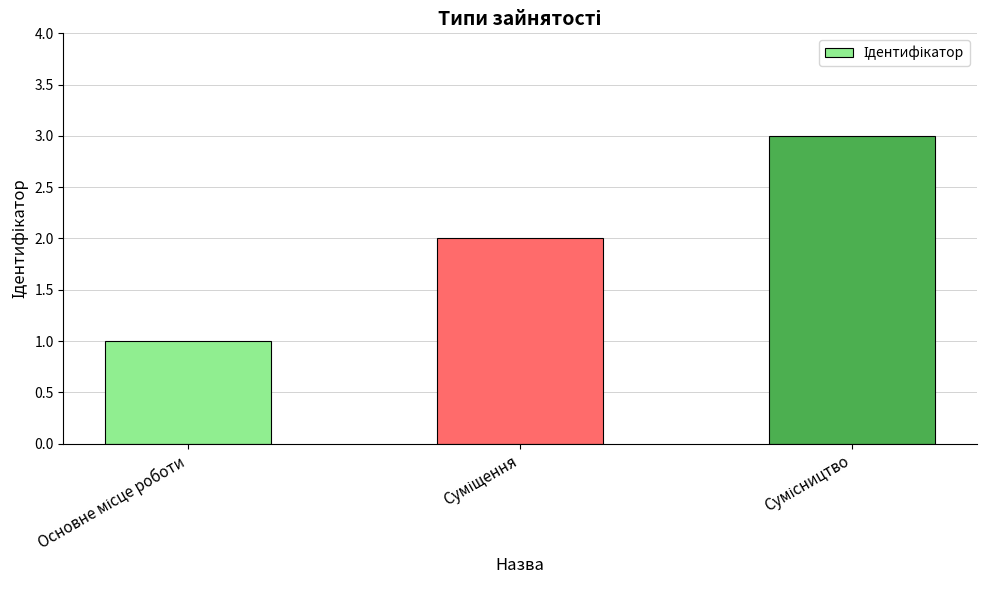

What is the difference between the maximum and second lowest values?

1